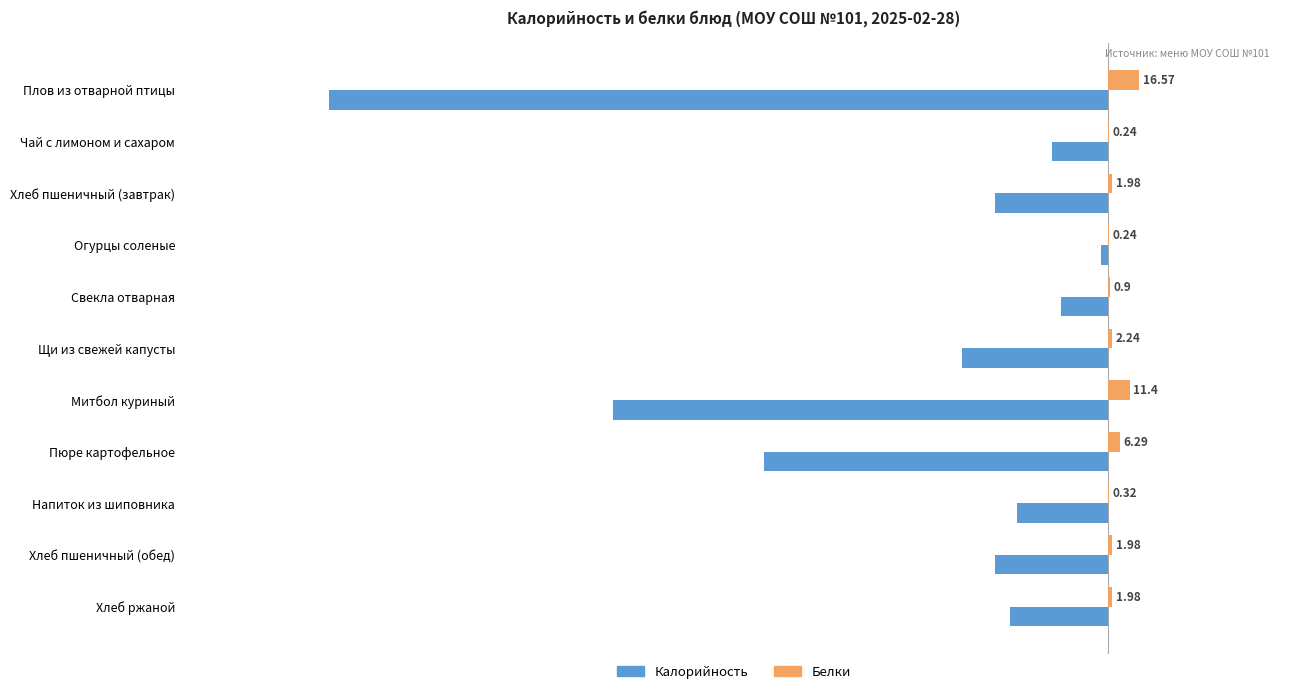

What is the sum of all Белки values?

44.1